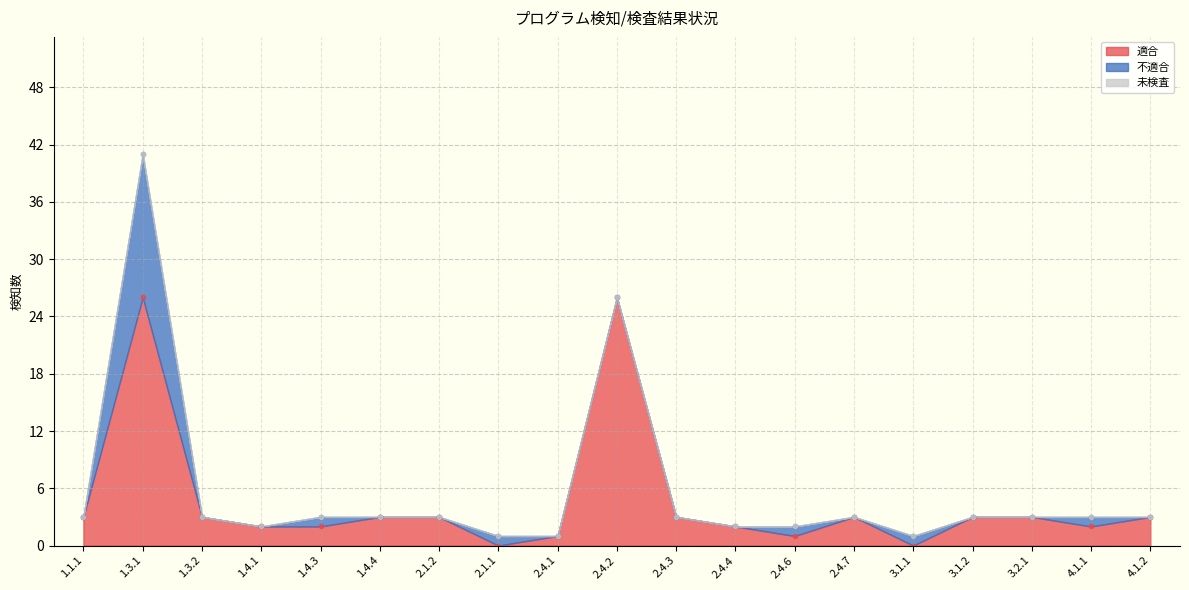

Which series has the largest total across all categories?

適合